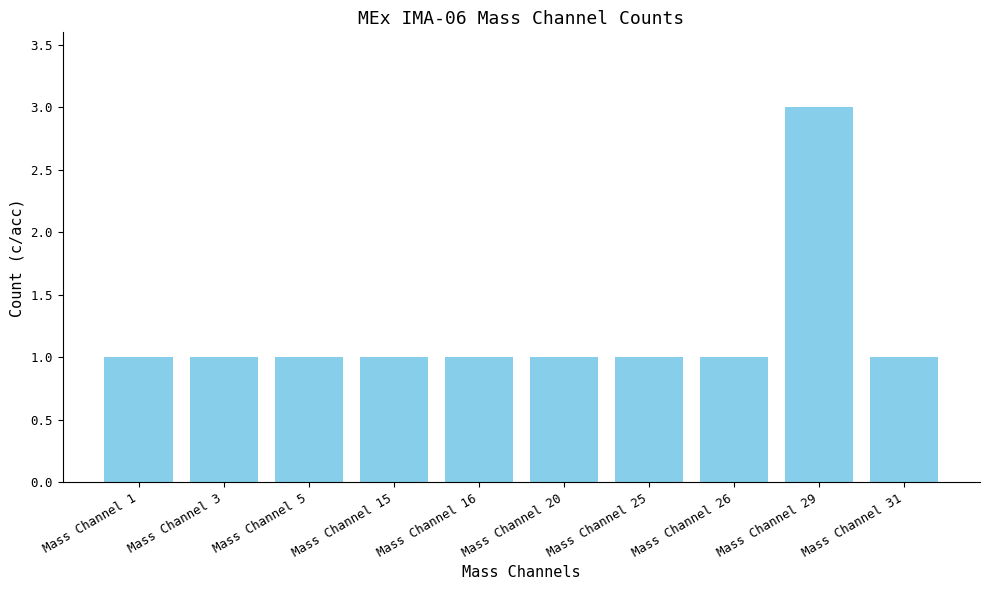

Which label corresponds to the largest value in the chart?

Mass Channel 29